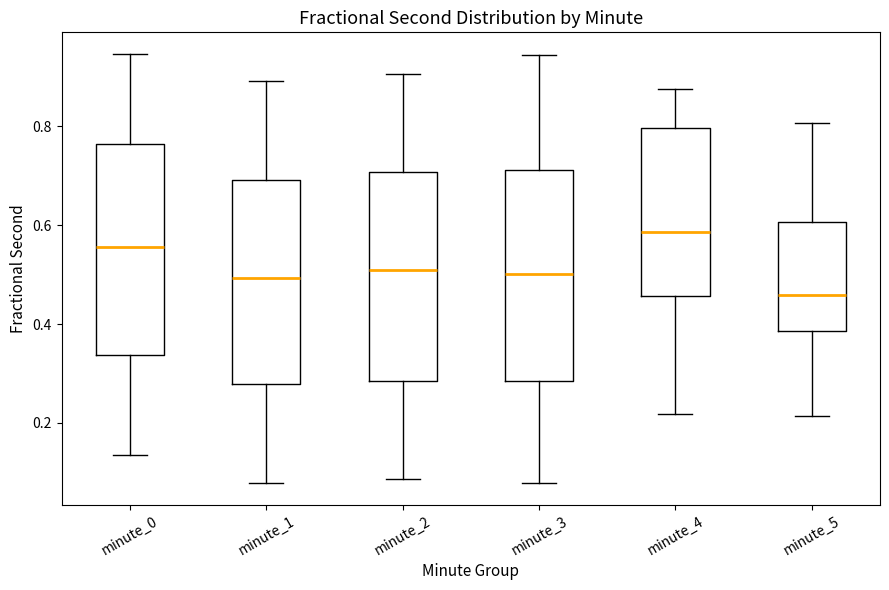

Where is the upper edge of the box for minute_3 on the y-axis? The values are not printed on the chart, so give them approximately, as read against the axis.

0.72